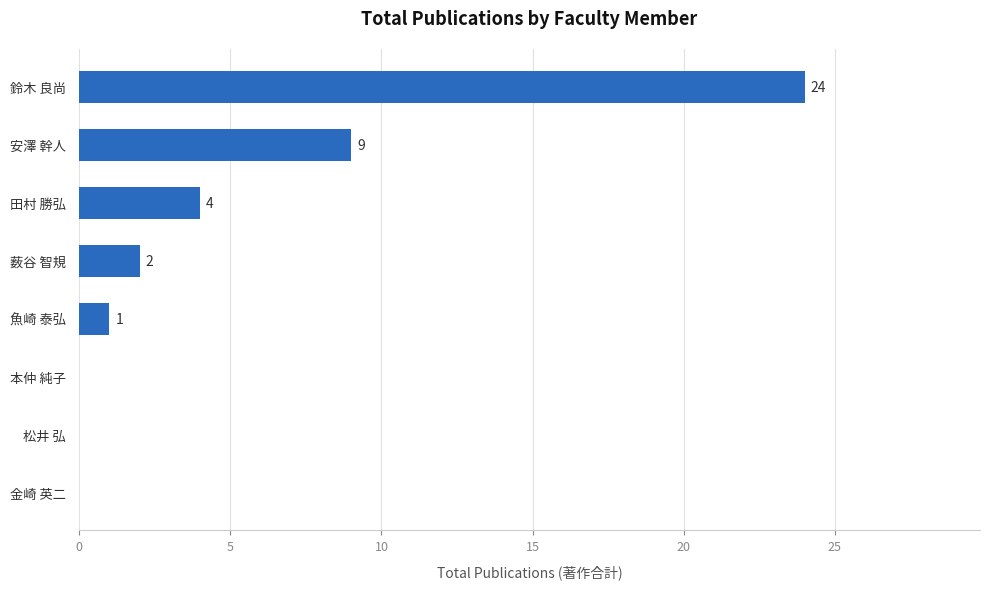

What is the approximate value at 田村 勝弘?

4